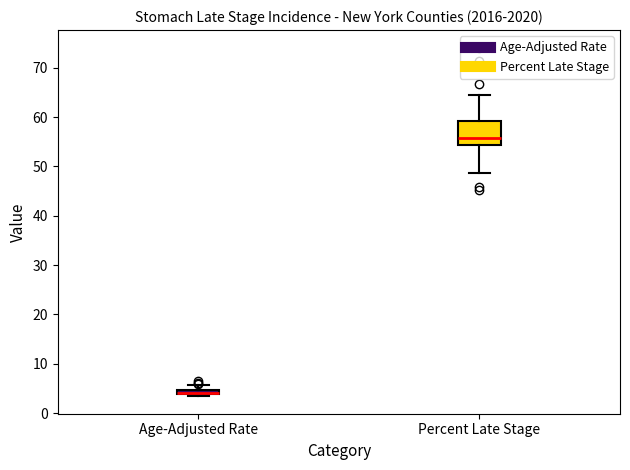

Where does the upper whisker of the box for Age-Adjusted Rate end on the y-axis? The values are not printed on the chart, so give them approximately, as read against the axis.

6